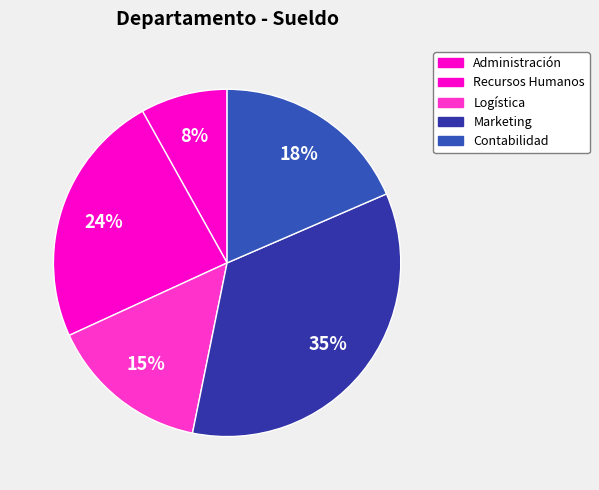

Is Contabilidad the majority of the pie?

No